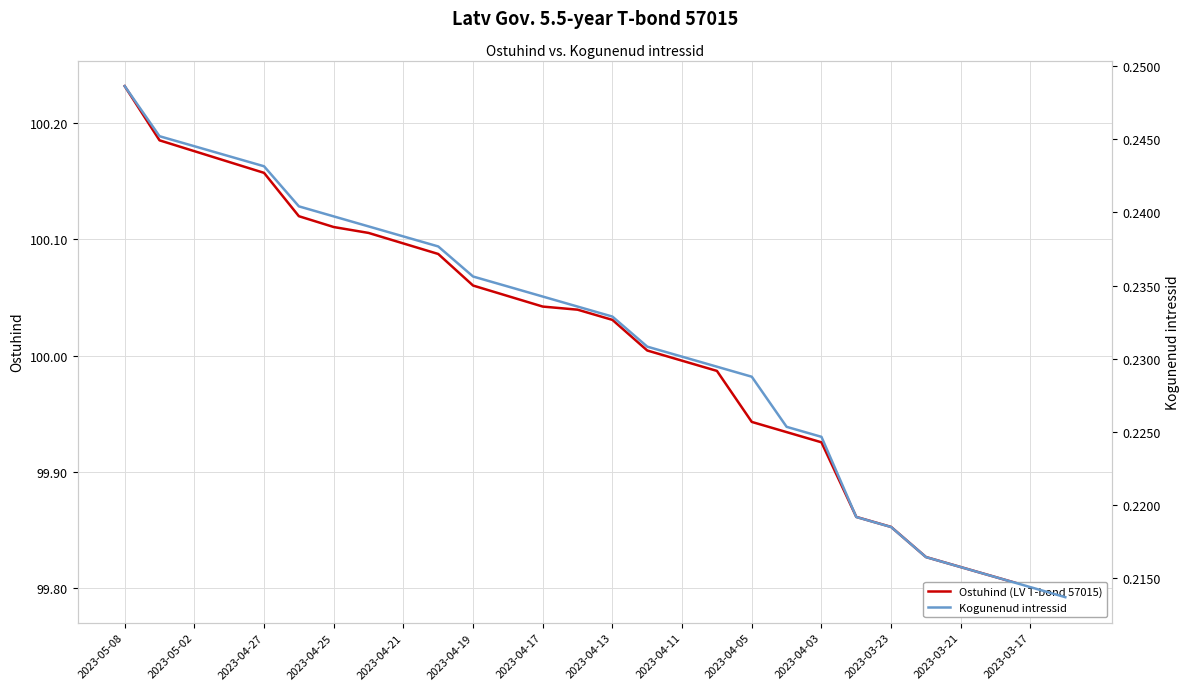

What position from the left is 2023-05-02?

3